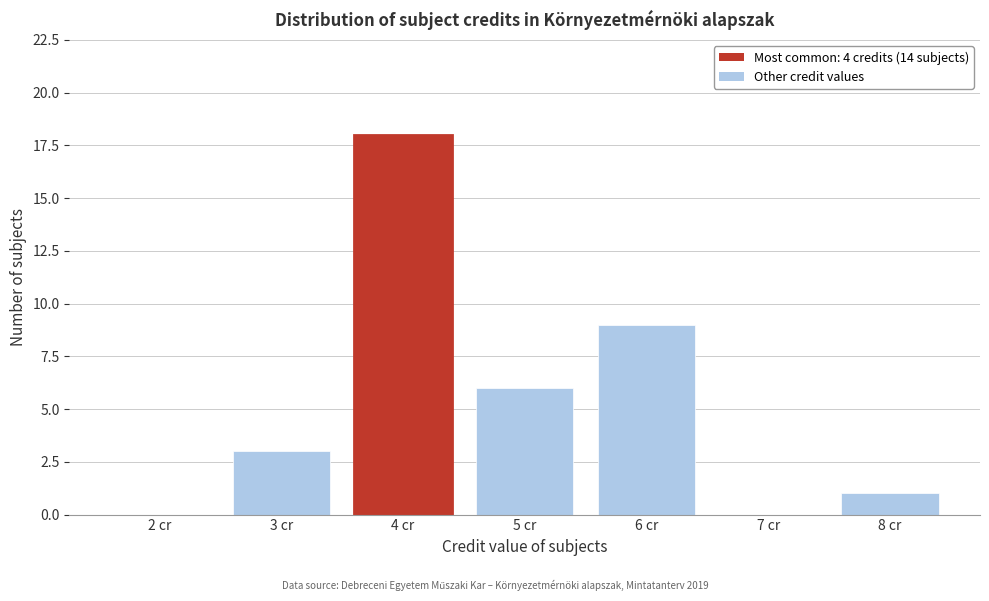

Reading right to left, extract all data points from this chart.

8 cr=1	7 cr=0	6 cr=9	5 cr=6	4 cr=18	3 cr=3	2 cr=0